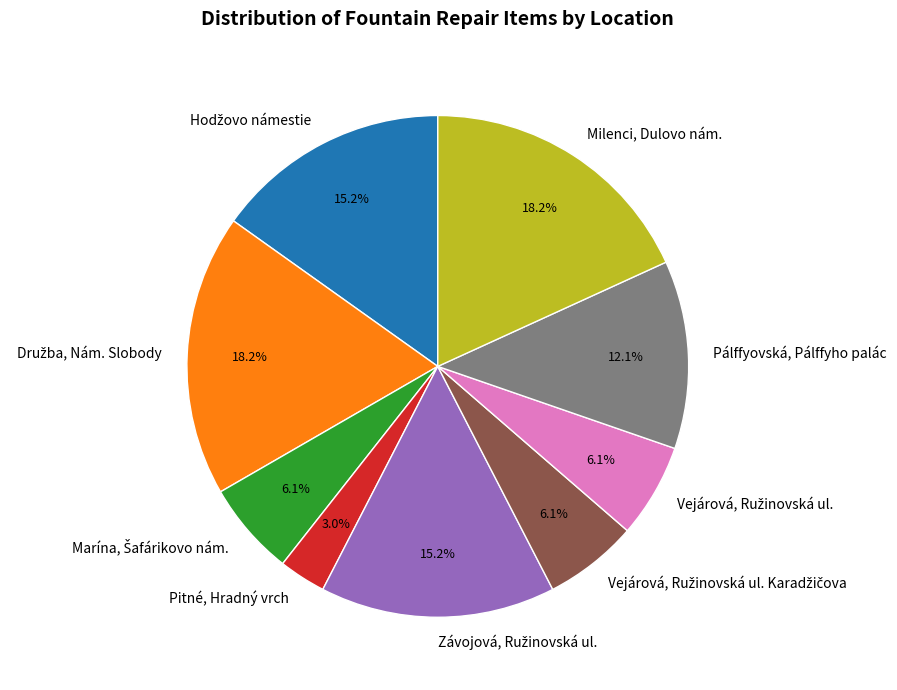

What percentage is NOT represented by Pitné, Hradný vrch?

97.0%